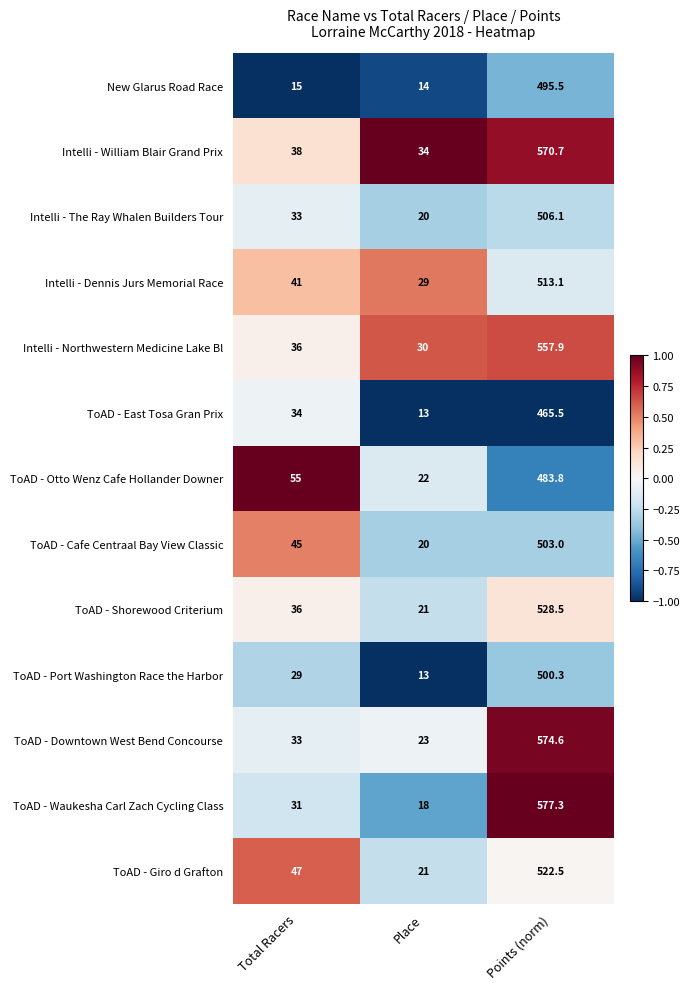

What is the total value across all series at Total Racers?

473.0